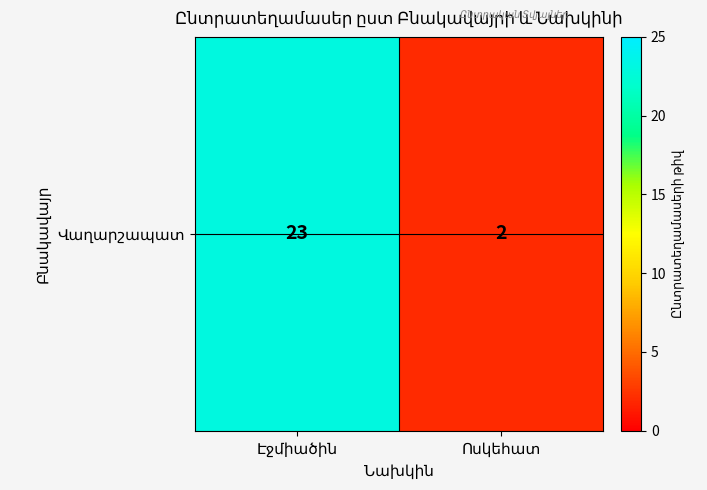

How many categories are shown in the chart?

2